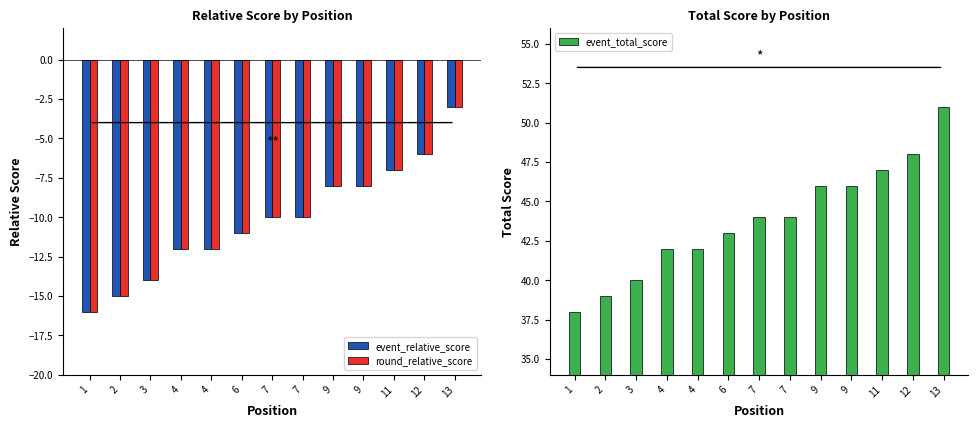

At which label does event_total_score reach its minimum?

1